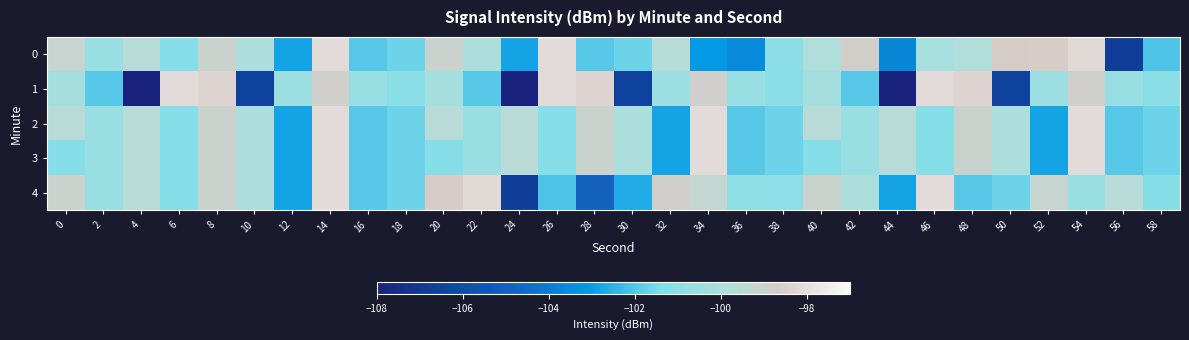

Count the number of categories in the chart.

30